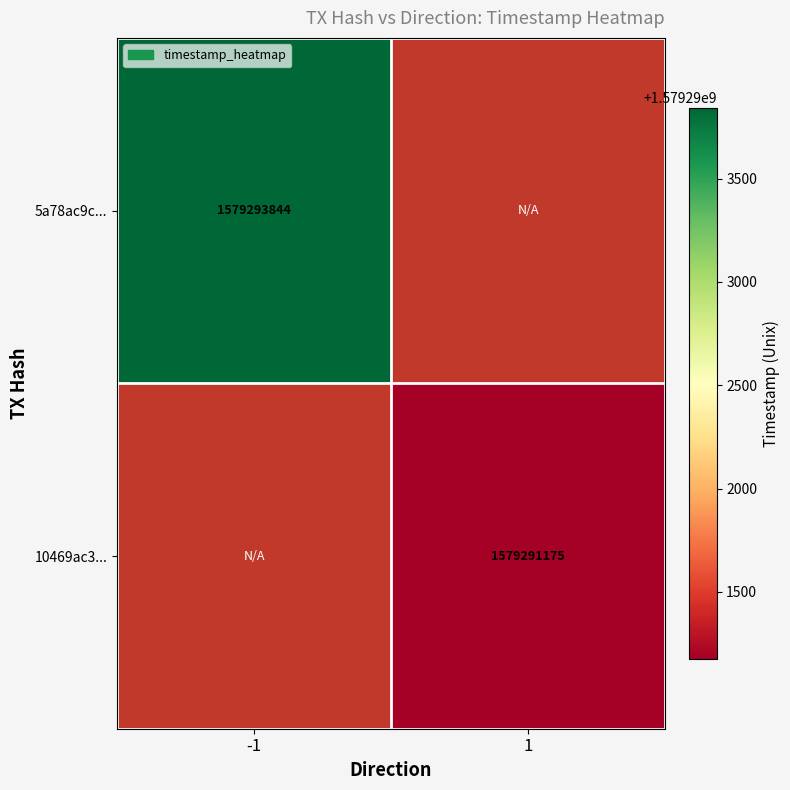

How many series are shown in this chart?

2